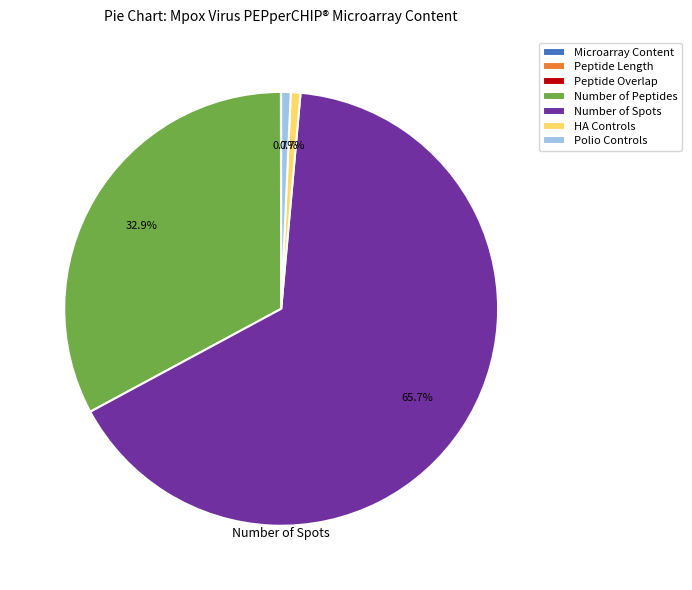

Which has a higher value, Number of Peptides or HA Controls?

Number of Peptides